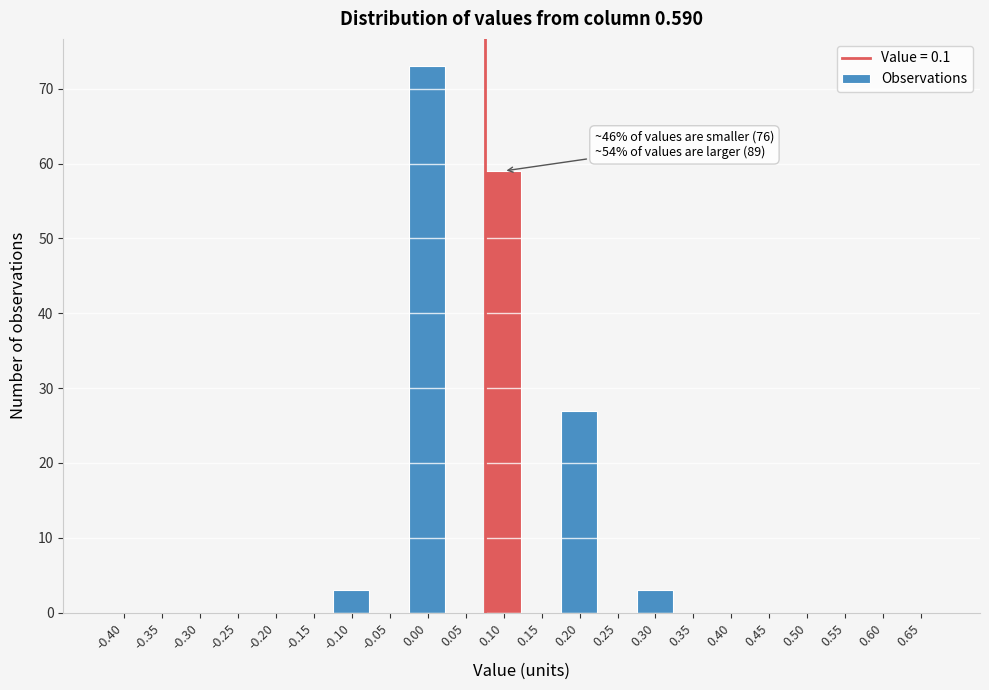

Reading left to right, extract all data points from this chart.

-0.40=0	-0.35=0	-0.30=0	-0.25=0	-0.20=0	-0.15=0	-0.10=3	-0.05=0	0.00=73	0.05=0	0.10=59	0.15=0	0.20=27	0.25=0	0.30=3	0.35=0	0.40=0	0.45=0	0.50=0	0.55=0	0.60=0	0.65=0